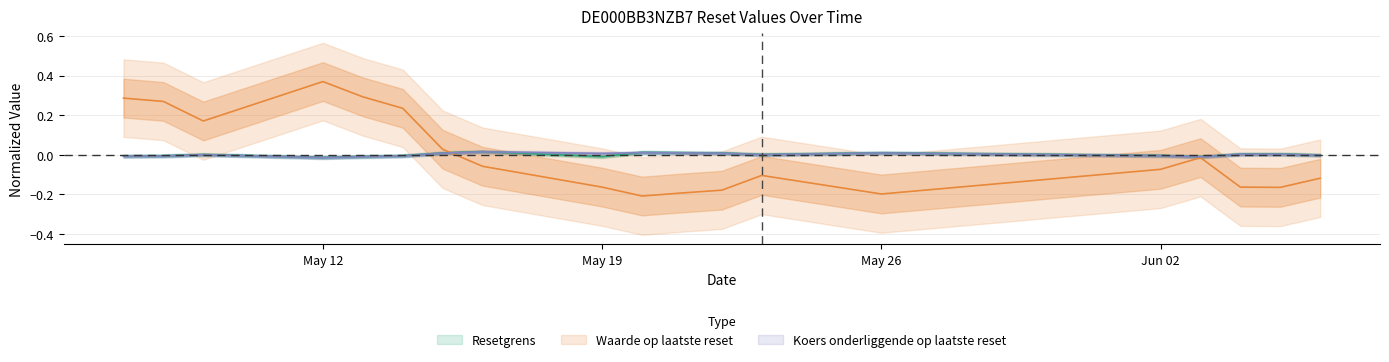

What is the label of the 13th point from the left?

2025-05-23